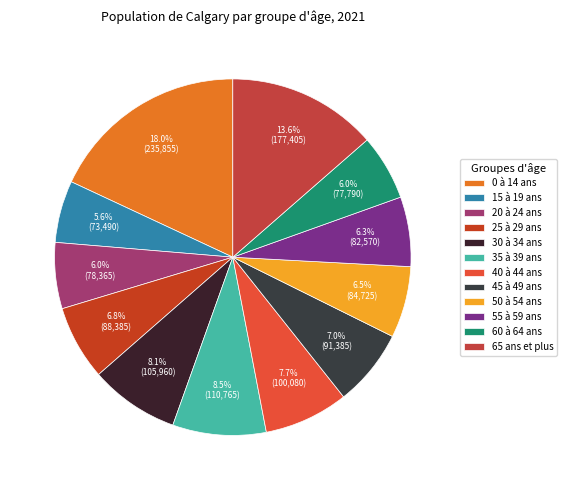

How many slices are in this pie chart?

12